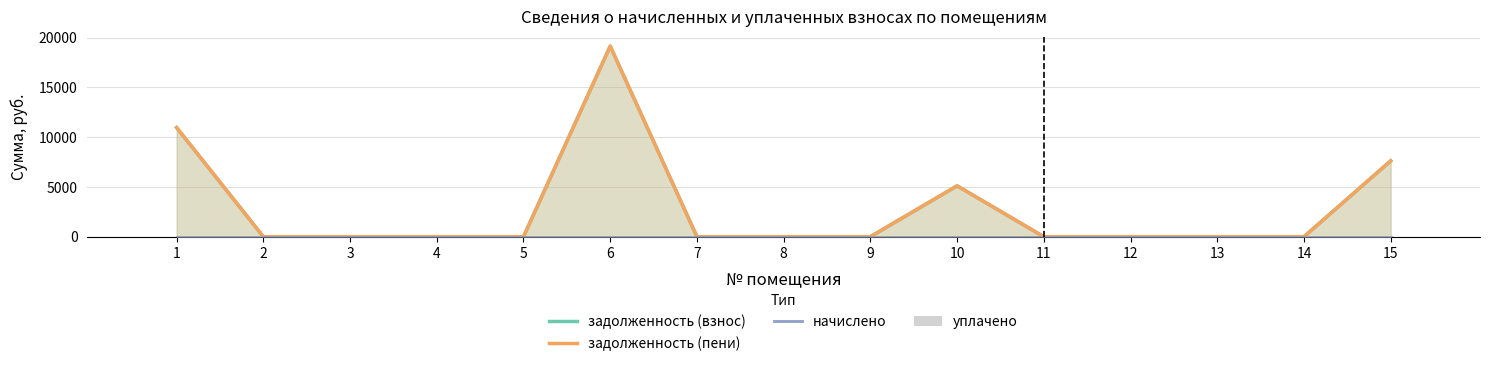

The value of задолженность (взнос) at 7 is -6838.2. True or false?

False